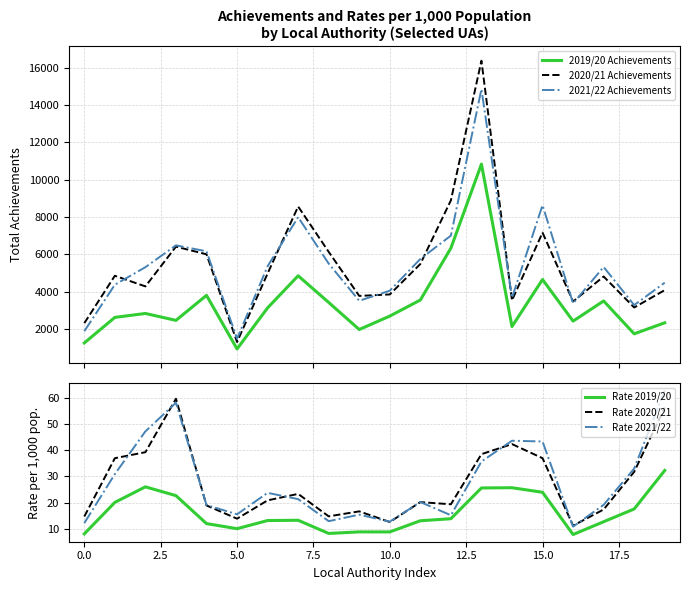

True or false: 2020/21 Achievements and 2019/20 Achievements intersect in this chart.

False